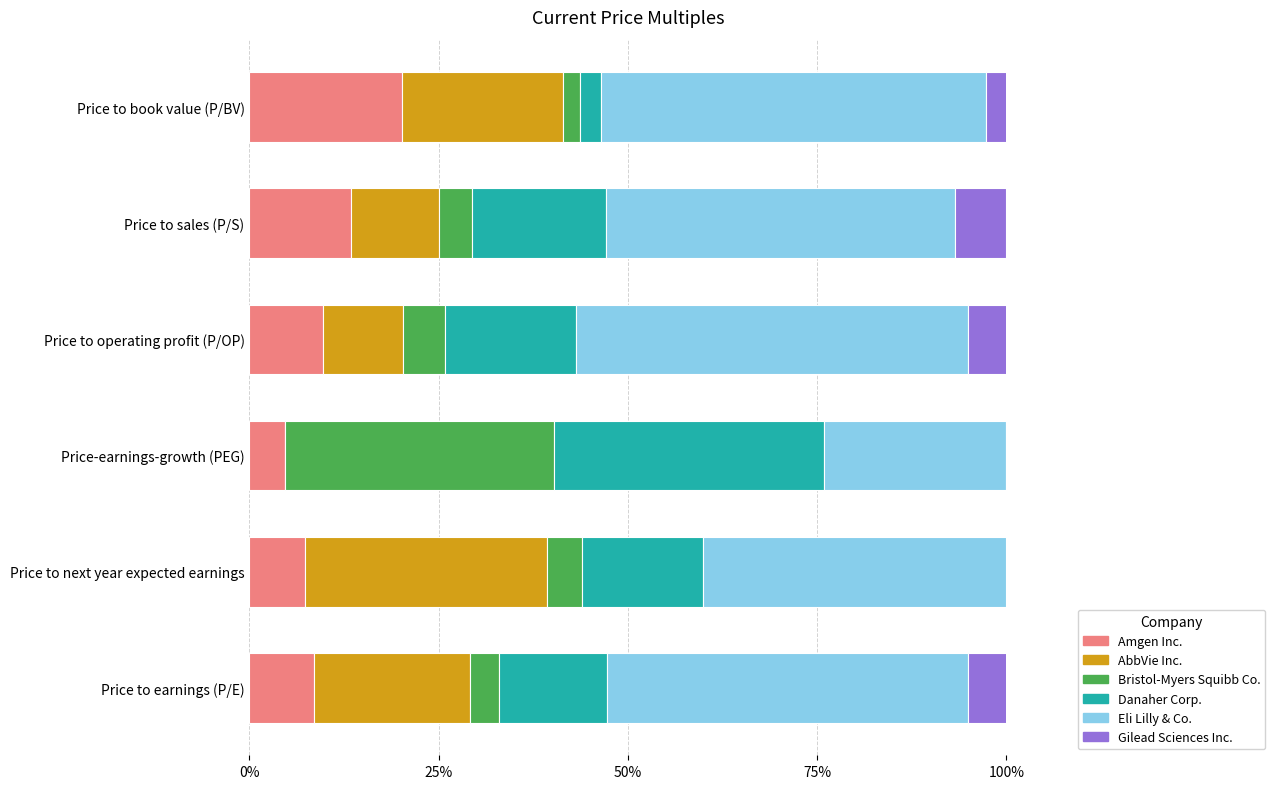

What is the total value across all series at Price to next year expected earnings?

100.0